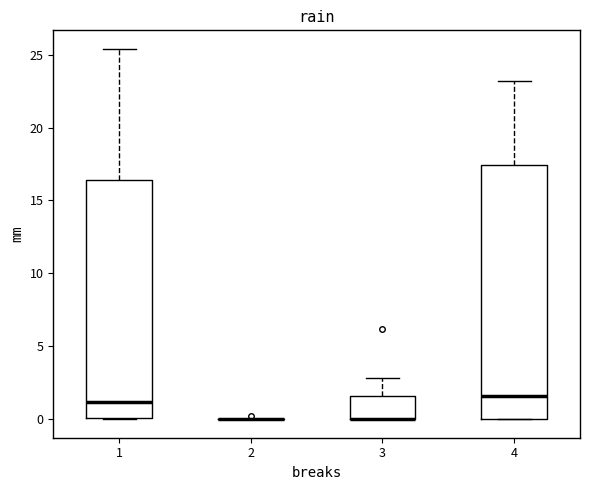

Reading left to right, read every box against the y-axis: the position of its median line, the range the box covers, and the ends of its whiskers. The values are not printed on the chart, so give them approximately, as read against the axis.

1: median 1.0, box 0.0 to 16.5, whiskers 0.0 to 25.5
2: box collapsed to a line at 0.0, whiskers 0.0 to 0.0
3: median 0.0 (drawn on the box's lower edge), box 0.0 to 1.5, whiskers 0.0 to 3.0
4: median 1.5, box 0.0 to 17.5, whiskers 0.0 to 23.0